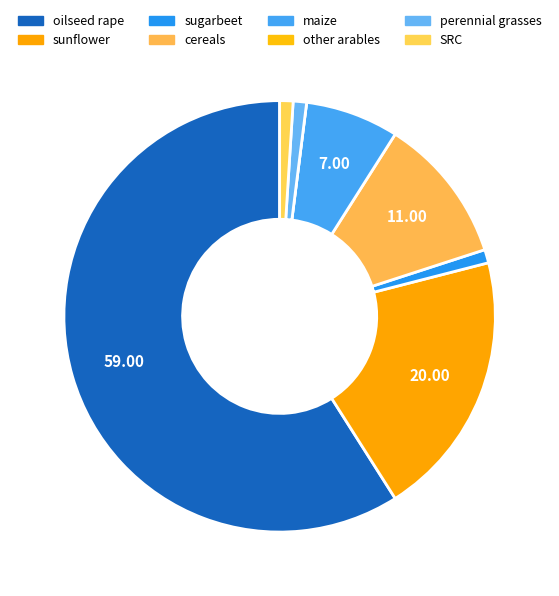

What percentage is NOT represented by maize?

93.0%